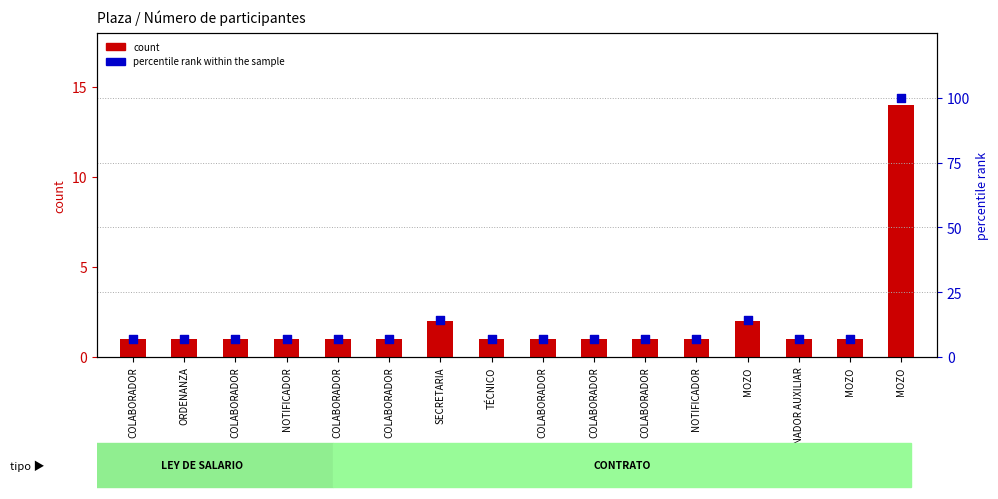

At which category is the sum across all series the highest?

MOZO